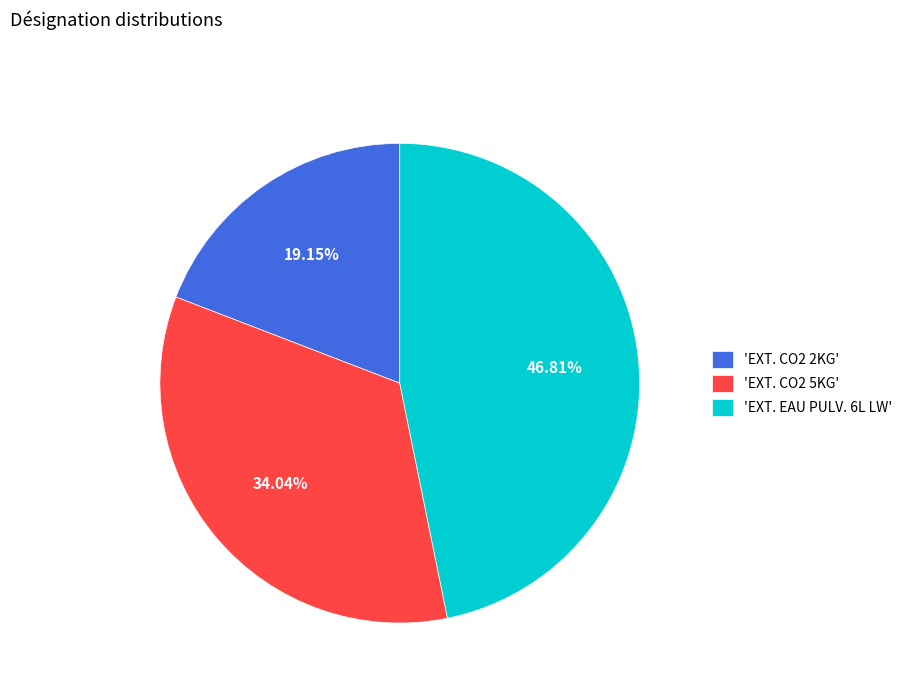

Does any single category account for the majority?

No